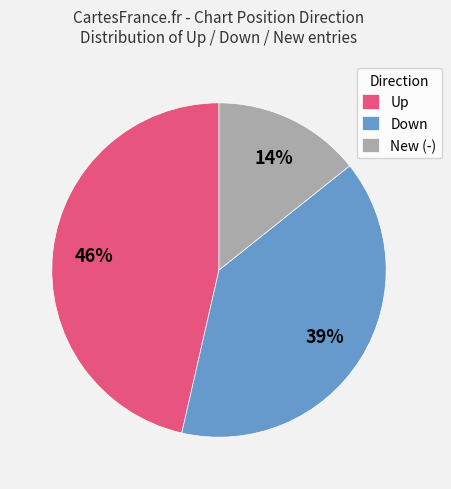

How many slices are in this pie chart?

3